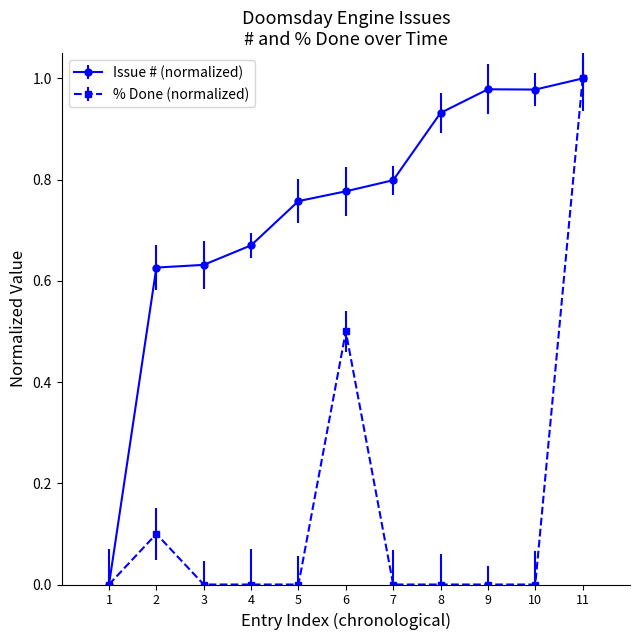

At which category is the sum across all series the highest?

11